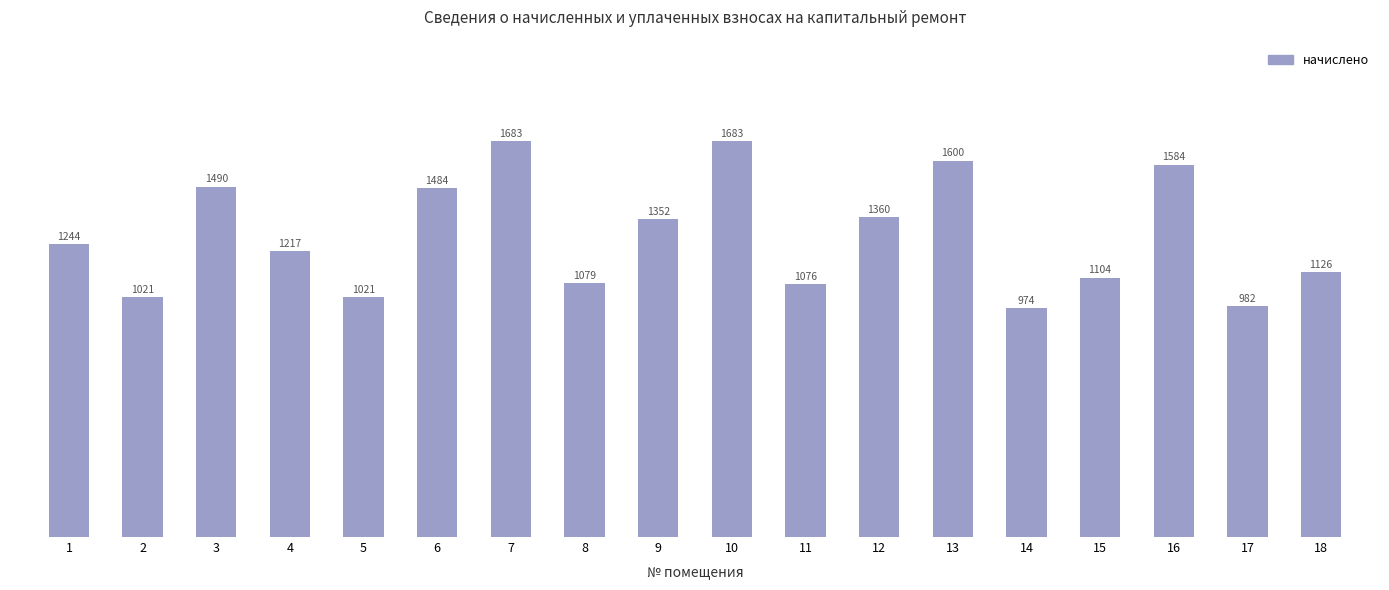

What is the value of the 9th bar from the left?

1352.4